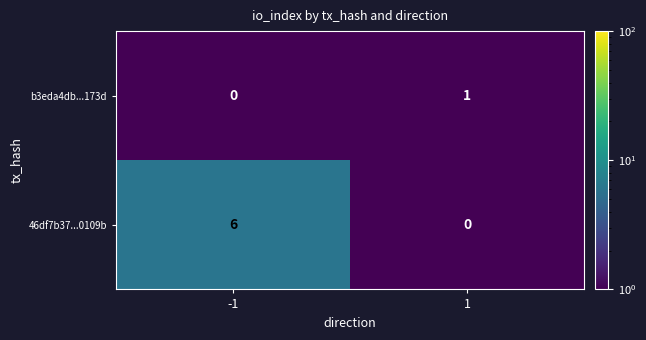

List the series in order of their overall mean, lowest first.

b3eda4db...173d, 46df7b37...0109b